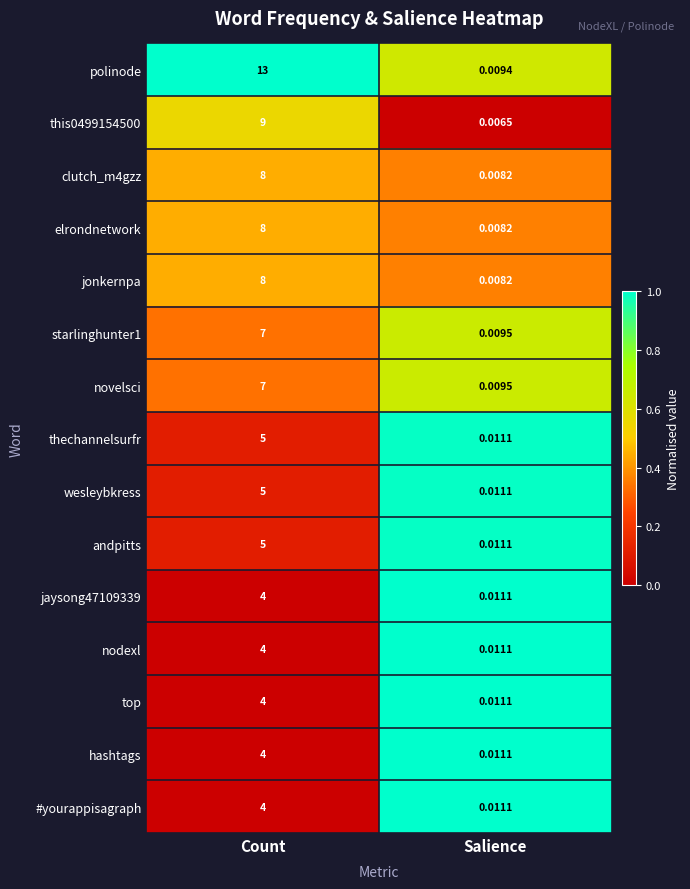

At which category does the chart reach its minimum across all series?

Salience